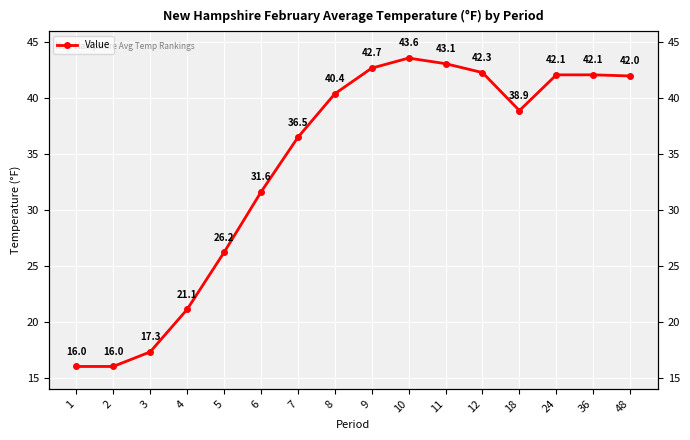

What is the difference between the values at 9 and 24?

0.6